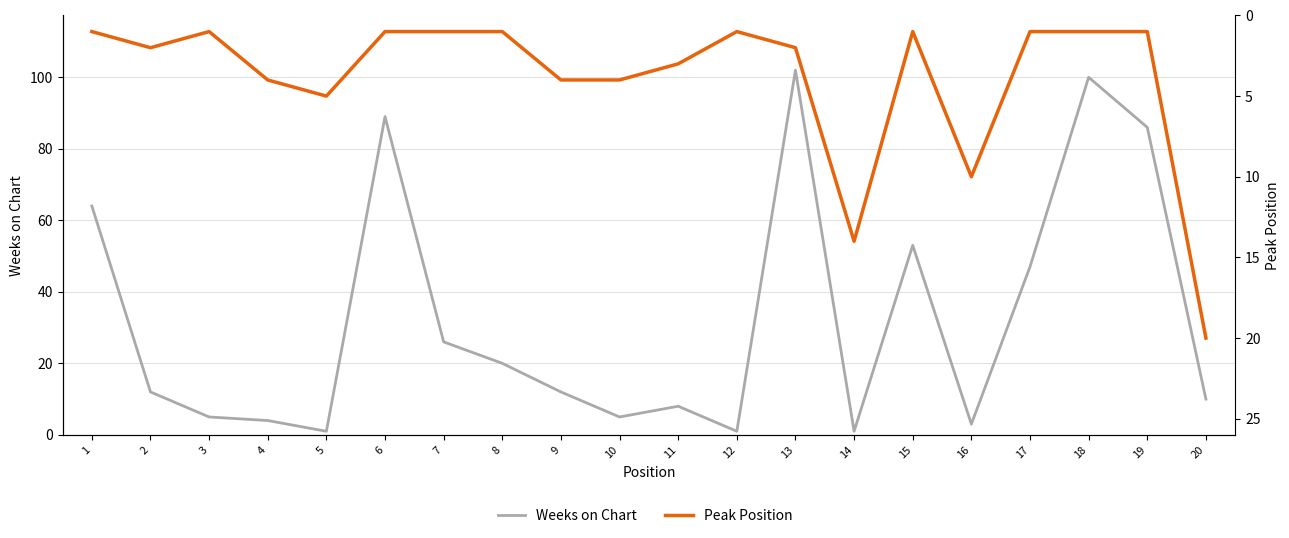

Which label corresponds to the largest value in the chart?

13